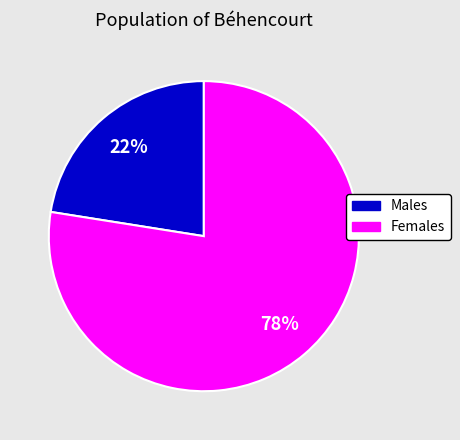

Count the number of slices in the pie.

2